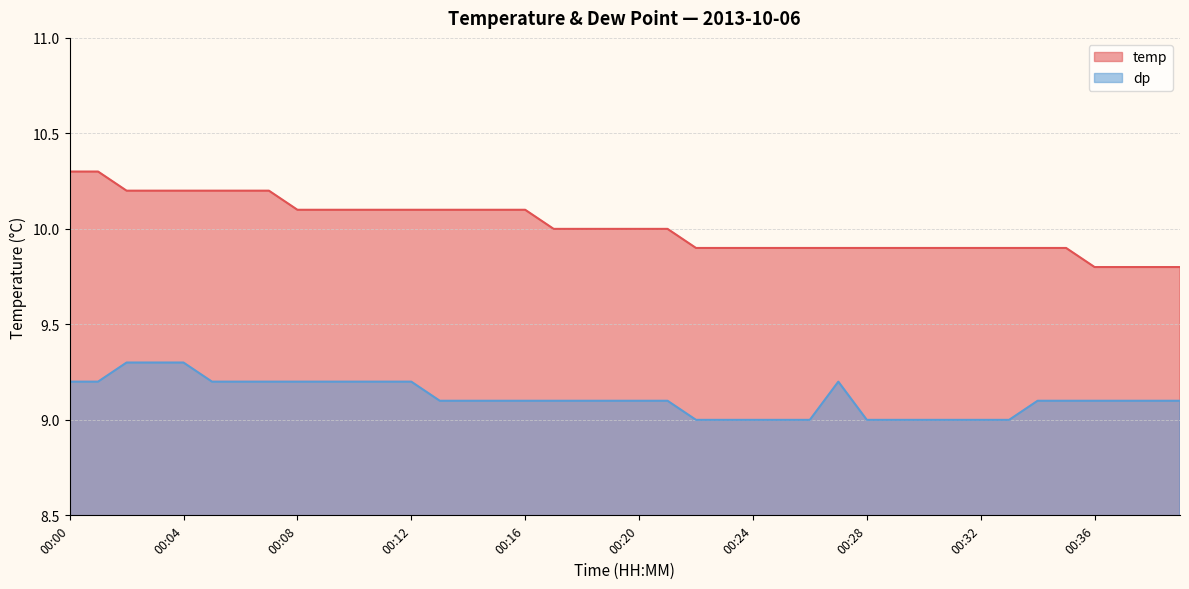

What is the highest value of the dp series?

9.3